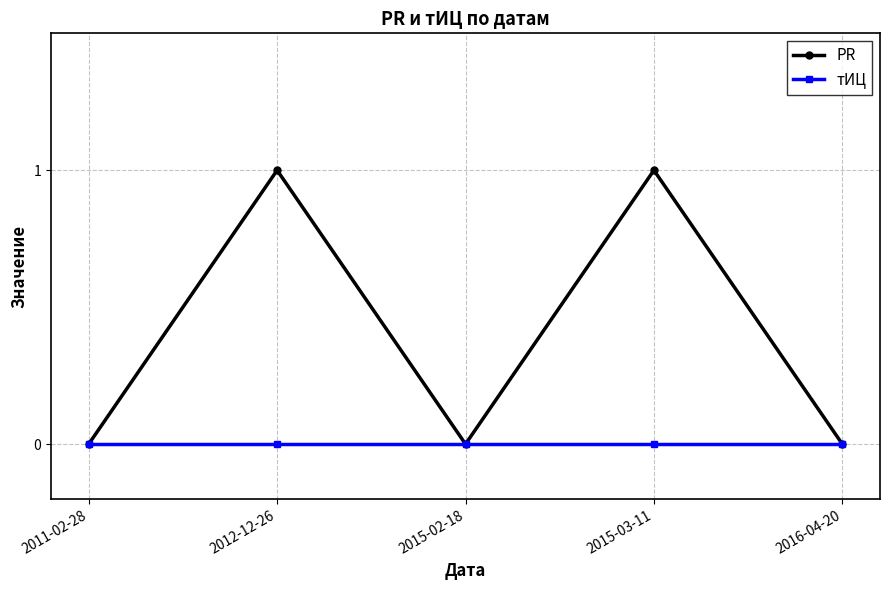

How many data points does each series have?

5